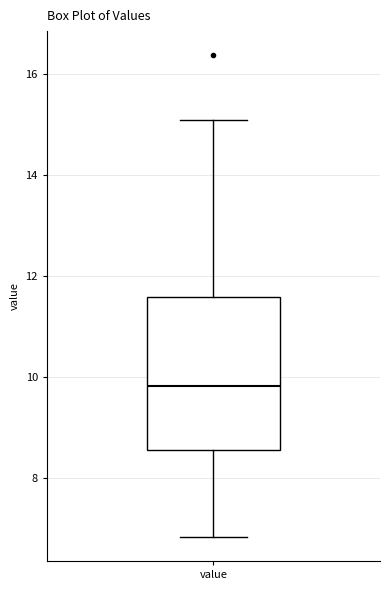

Where does the median line of the box for value sit on the y-axis? The values are not printed on the chart, so give them approximately, as read against the axis.

9.8